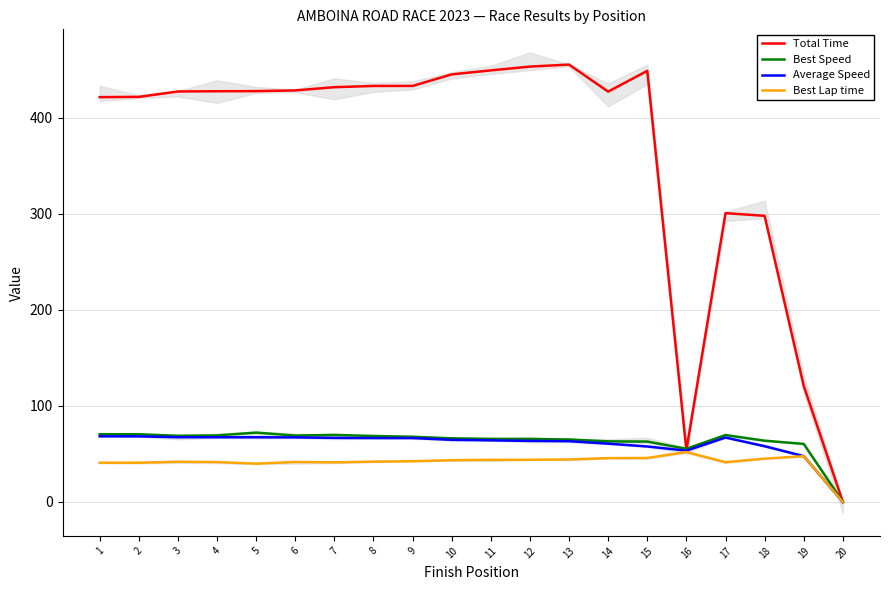

The value of Best Lap time at 2 is 9.2. True or false?

False